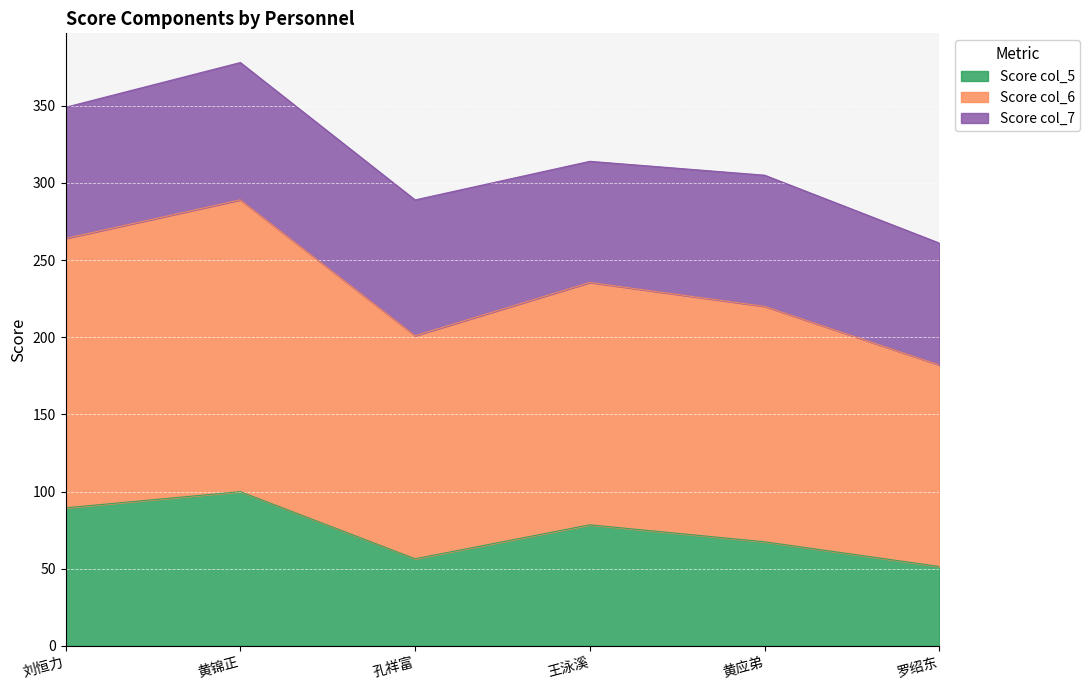

True or false: col_6 and col_5 intersect in this chart.

False